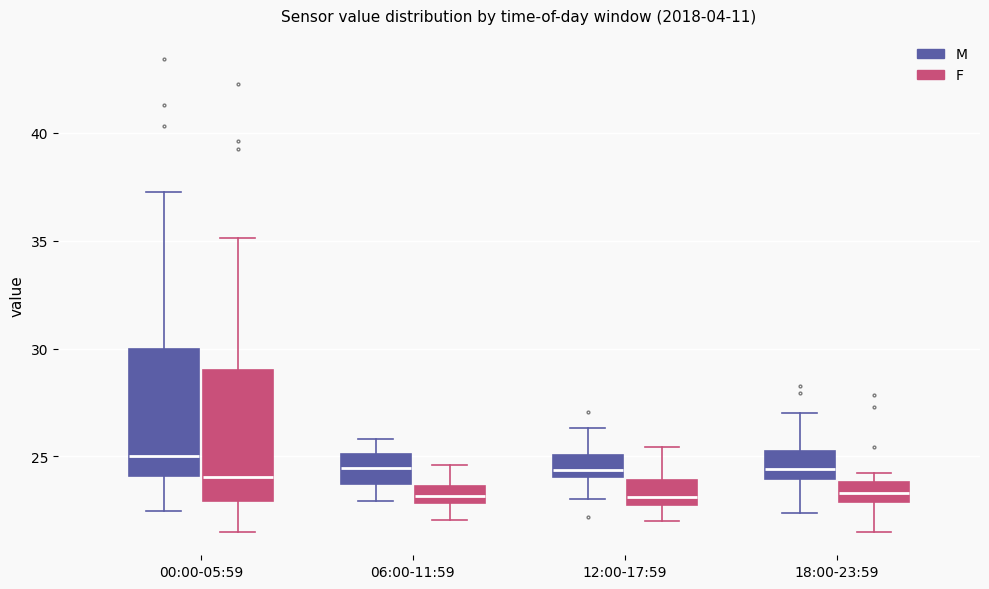

Reading left to right, transcribe this box plot: for each box, give where its median line is, the range the box spans, and where its two whiskers end, as read against the y-axis. The values are not printed on the chart, so give them approximately, as read against the axis.

00:00-05:59 (M): median 25.0, box 24.0 to 30.0, whiskers 22.5 to 37.5
00:00-05:59 (F): median 24.0, box 23.0 to 29.0, whiskers 21.5 to 35.0
06:00-11:59 (M): median 24.5, box 23.5 to 25.0, whiskers 23.0 to 26.0
06:00-11:59 (F): median 23.0 (inside the box), box 23.0 to 23.5, whiskers 22.0 to 24.5
12:00-17:59 (M): median 24.5, box 24.0 to 25.0, whiskers 23.0 to 26.5
12:00-17:59 (F): median 23.0, box 22.5 to 24.0, whiskers 22.0 to 25.5
18:00-23:59 (M): median 24.5, box 24.0 to 25.5, whiskers 22.5 to 27.0
18:00-23:59 (F): median 23.5, box 23.0 to 24.0, whiskers 21.5 to 24.0 (just above the box's upper edge)